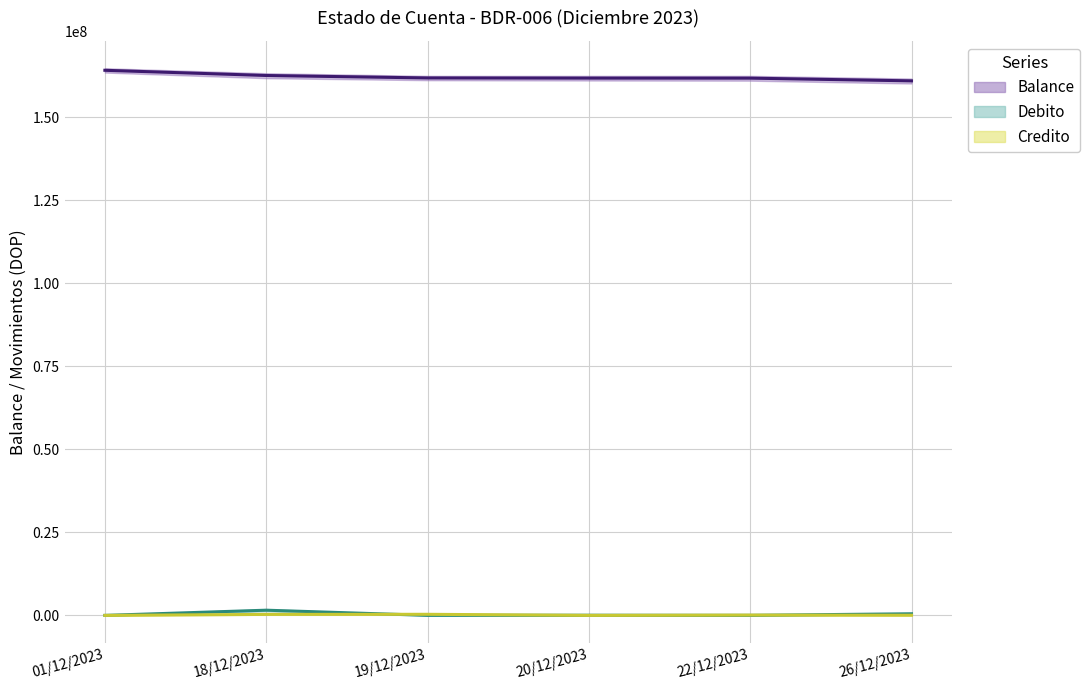

List the series in order of their peak value, highest first.

Balance, Debito, Credito